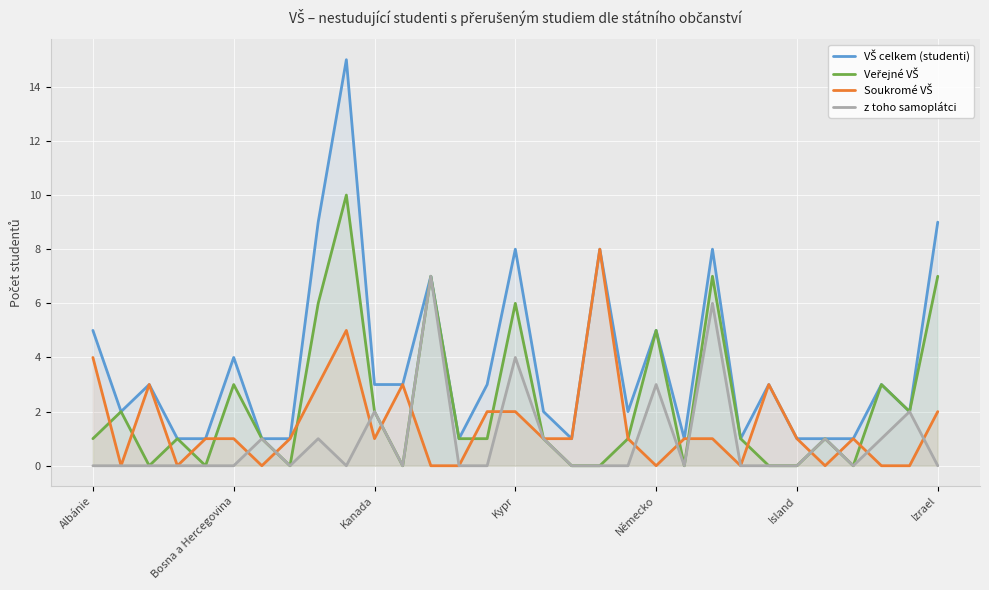

Where is the first local minimum for z toho samoplátci?

7